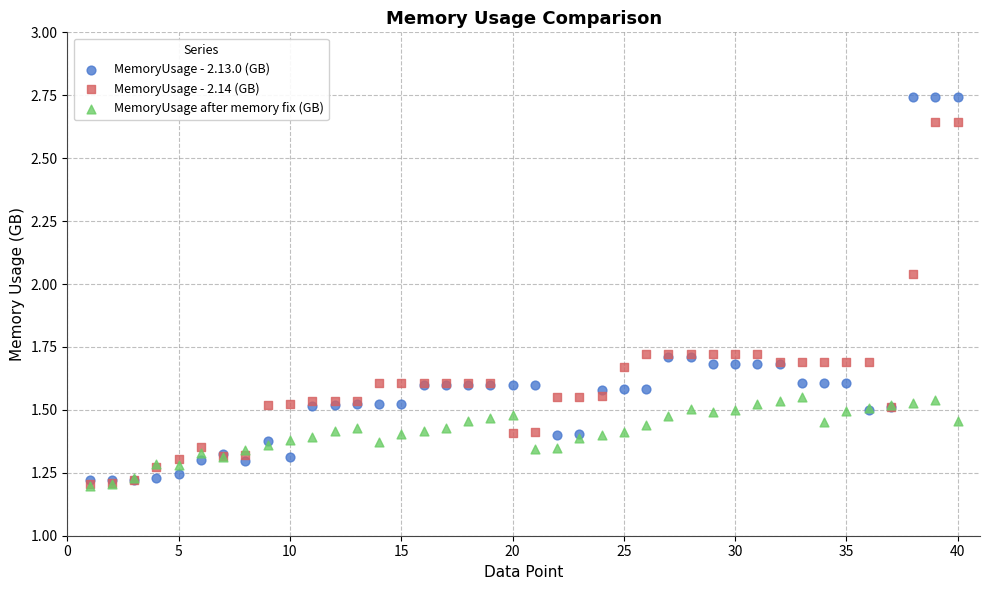

What are all the series names shown in the legend?

MemoryUsage - 2.13.0 (GB), MemoryUsage - 2.14 (GB), MemoryUsage after memory fix (GB)